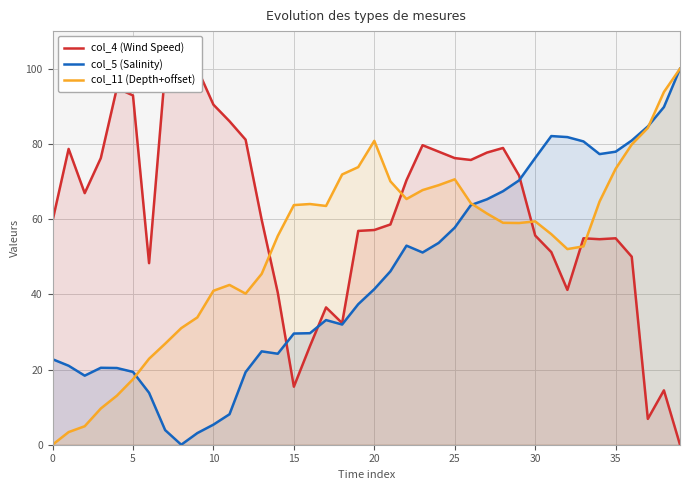

Is it true that col_5 (Salinity) equals 22.7 at 0?

True